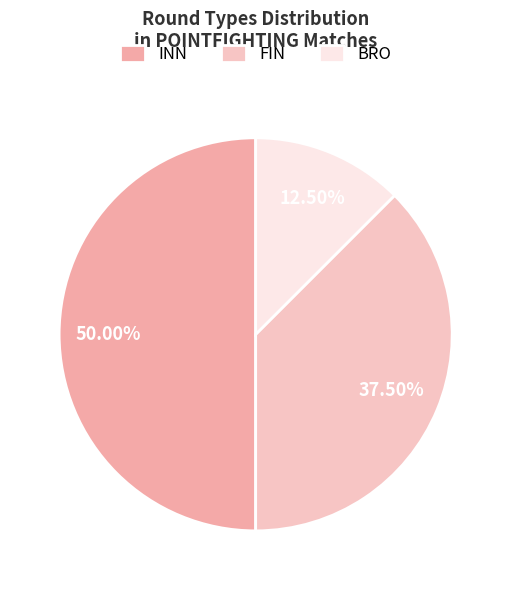

To the nearest percent, what is the average slice percentage?

33%